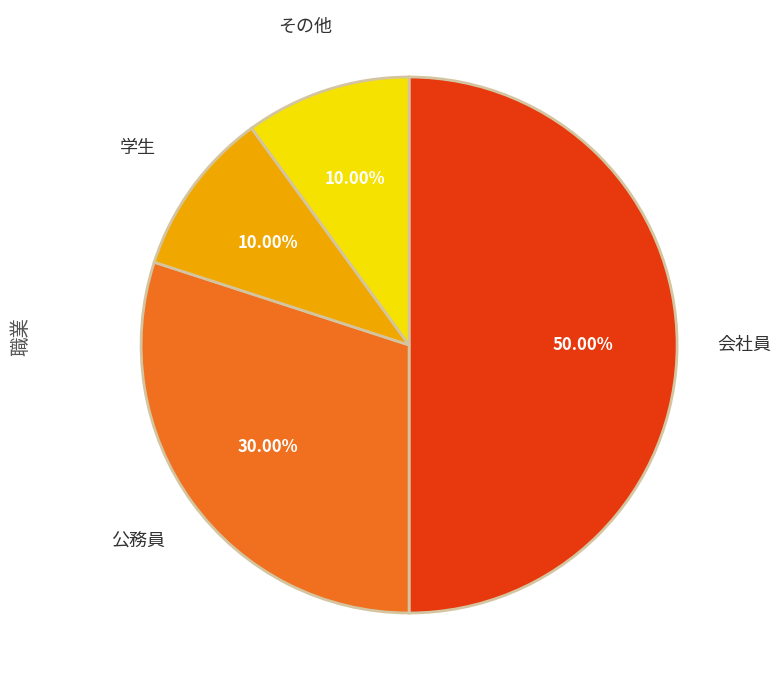

To the nearest percent, what is the combined percentage of 公務員 and 学生?

40%